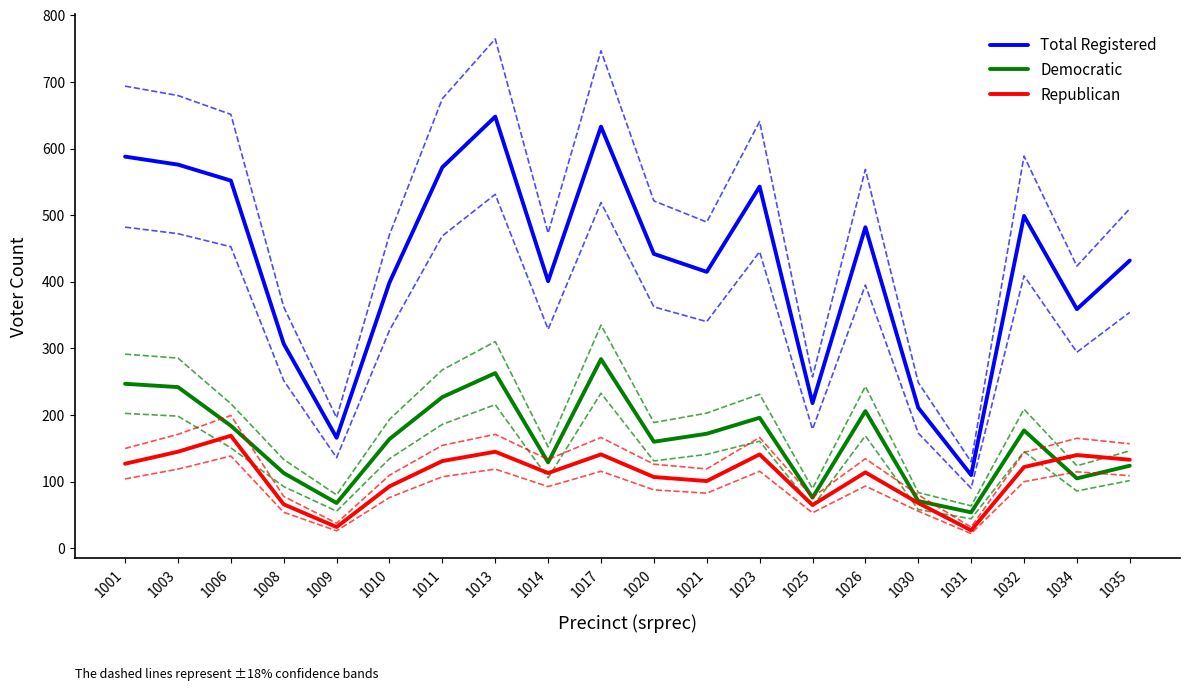

Is the value of Republican at 1011 greater than the value of Total Registered at 1011?

No